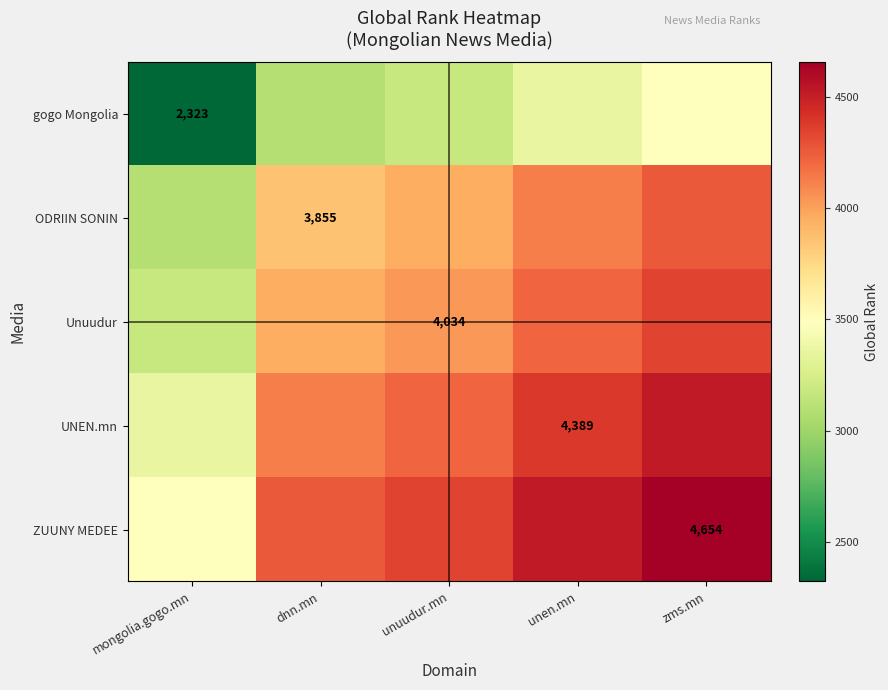

Count the number of categories in the chart.

5